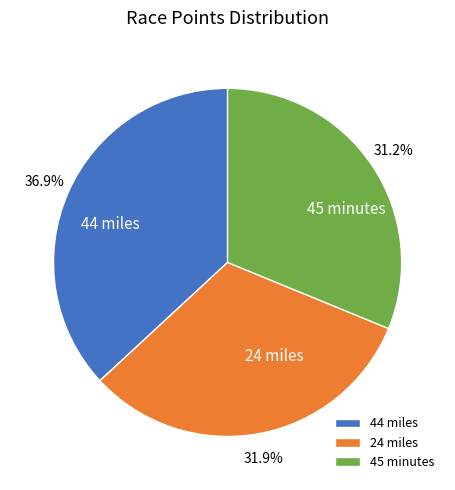

Approximately how many times larger is the value at 44 miles compared to 45 minutes?

1.2